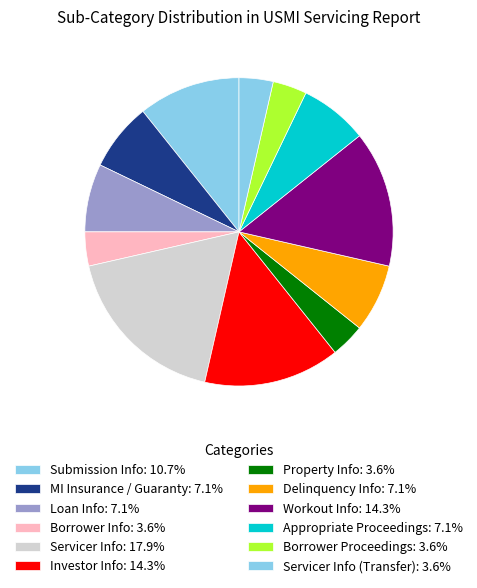

How many slices are in this pie chart?

12